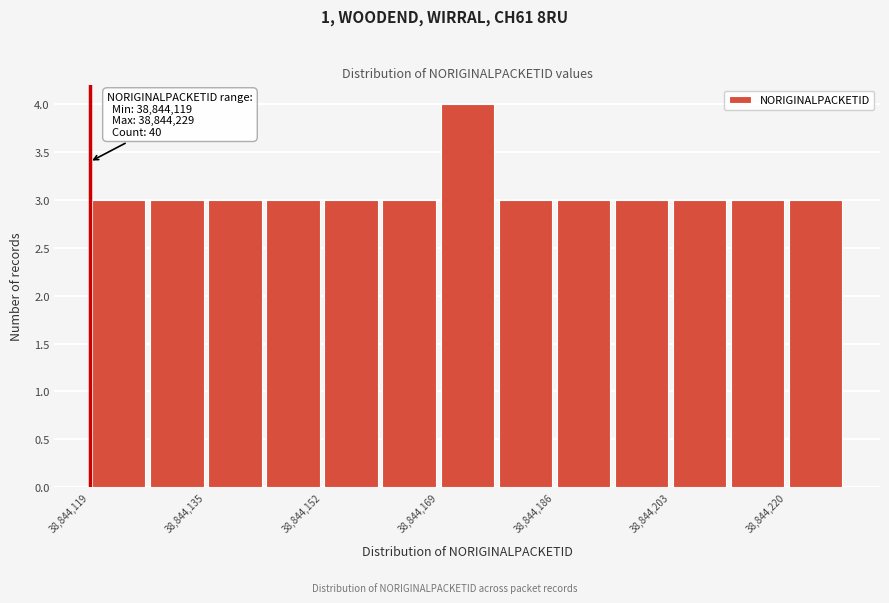

Which range on the x-axis has the tallest bar?

38844170 to 38844178